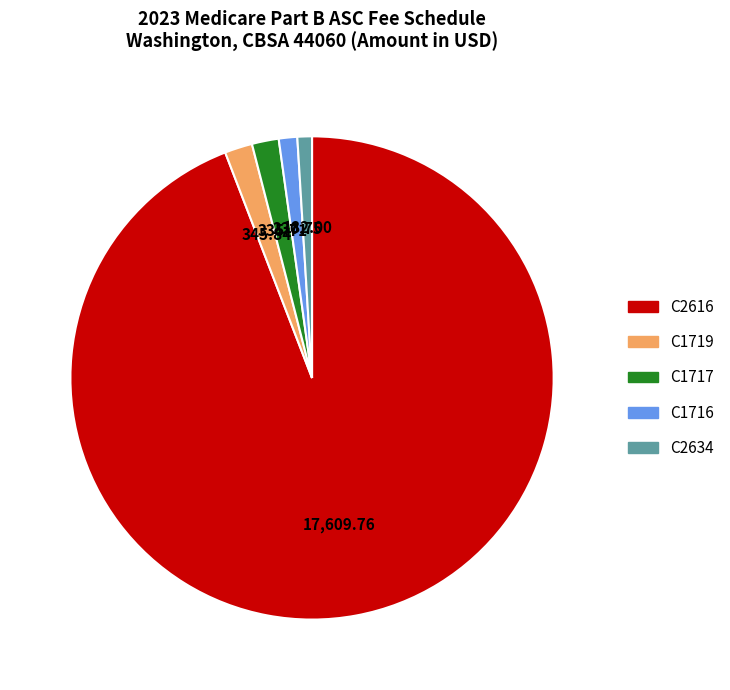

Is there any slice that represents more than half of the pie?

Yes